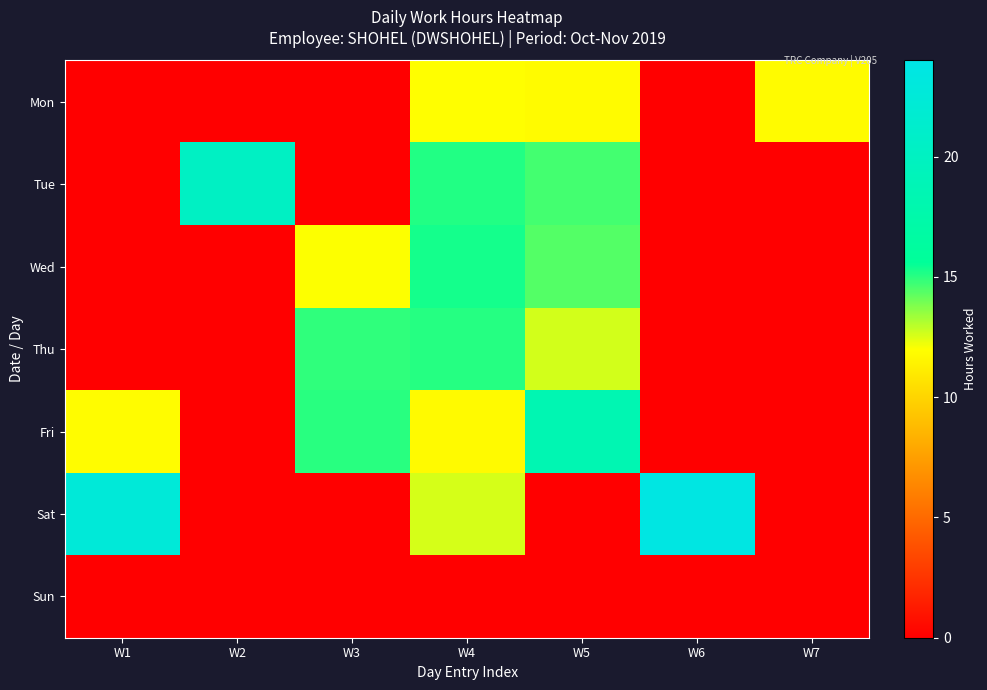

At W5, list the series in order from largest to smallest.

Fri, Tue, Wed, Thu, Mon, Sat, Sun